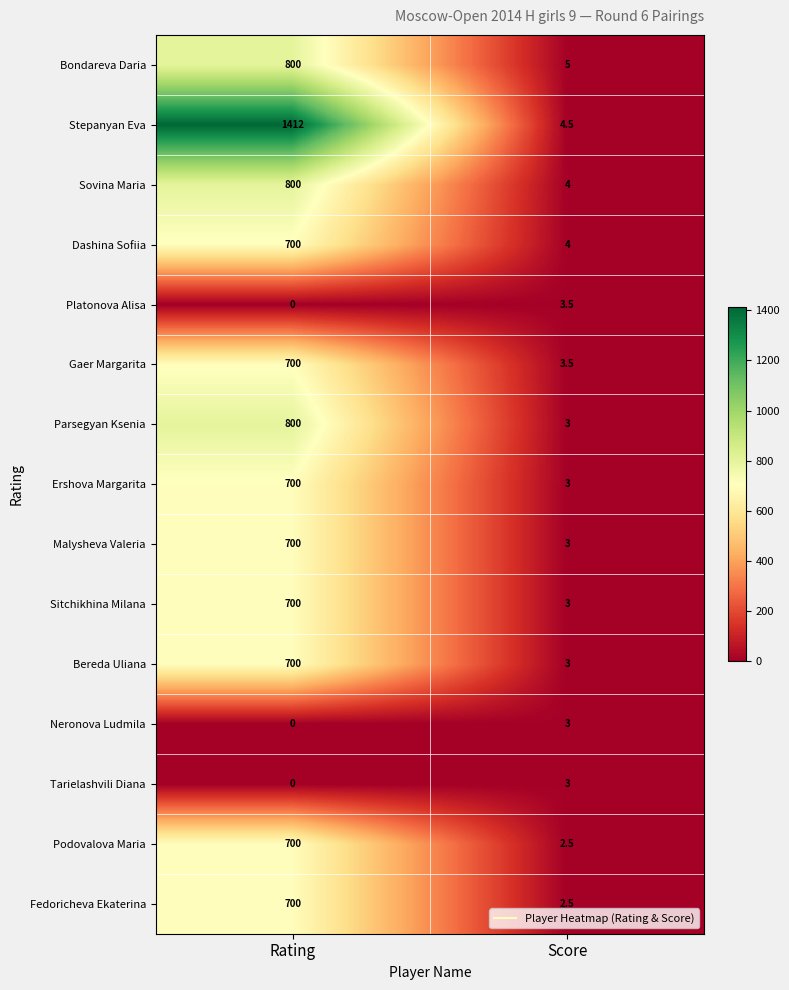

Which series has the widest spread of values?

Stepanyan Eva